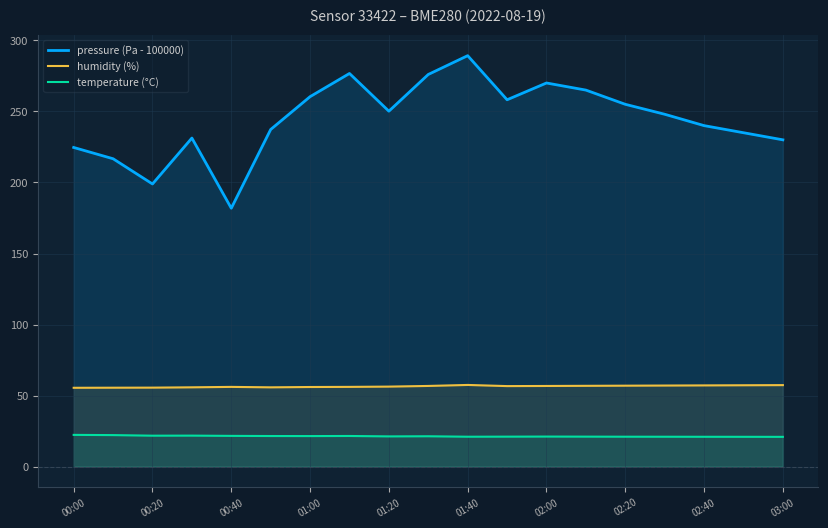

What is the minimum value shown in the chart?

21.0